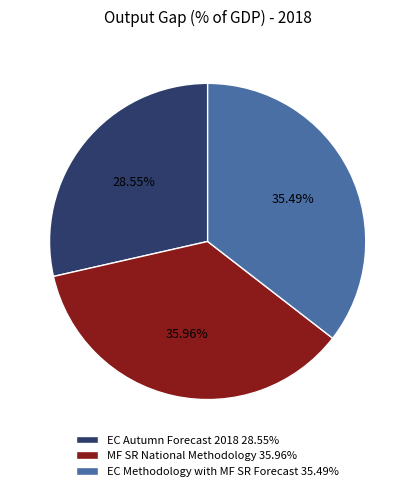

Combined, do MF SR National Methodology 35.96% and EC Methodology with MF SR Forecast 35.49% account for over 50%?

Yes